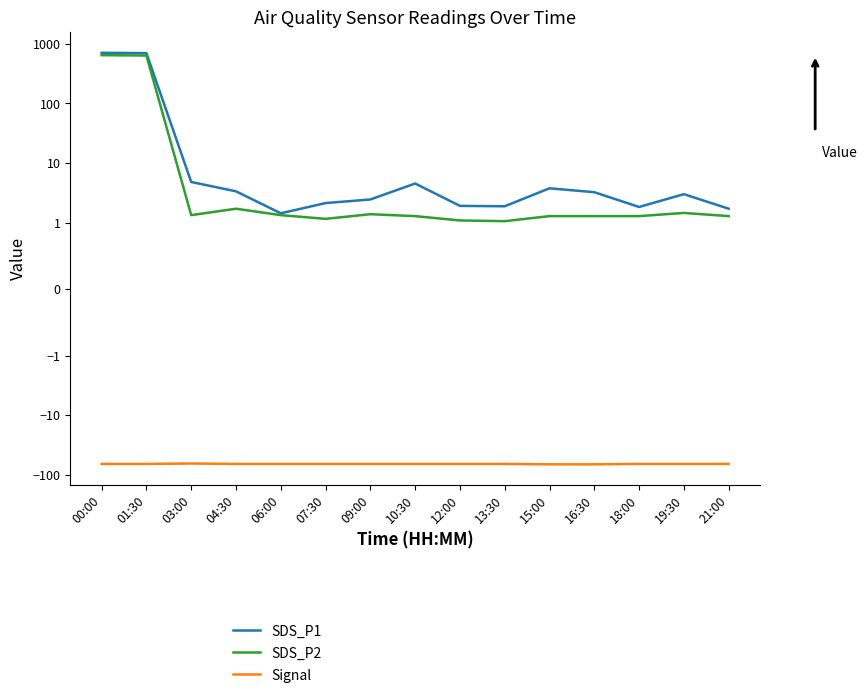

What is the average value of the SDS_P2 series?

86.4